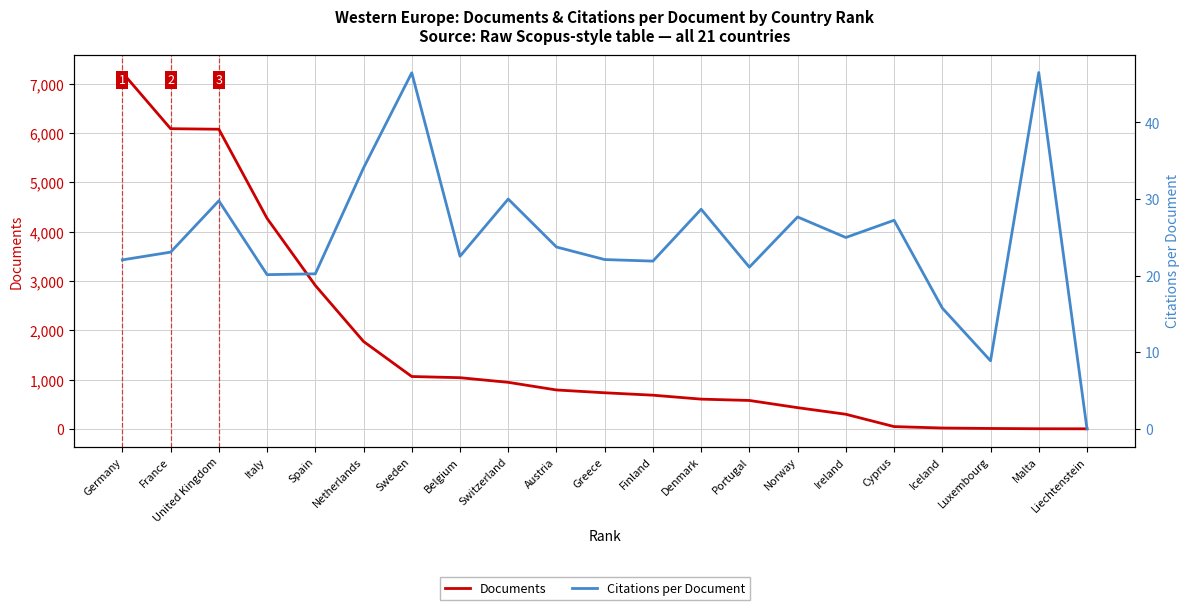

At which category is the sum across all series the highest?

Germany